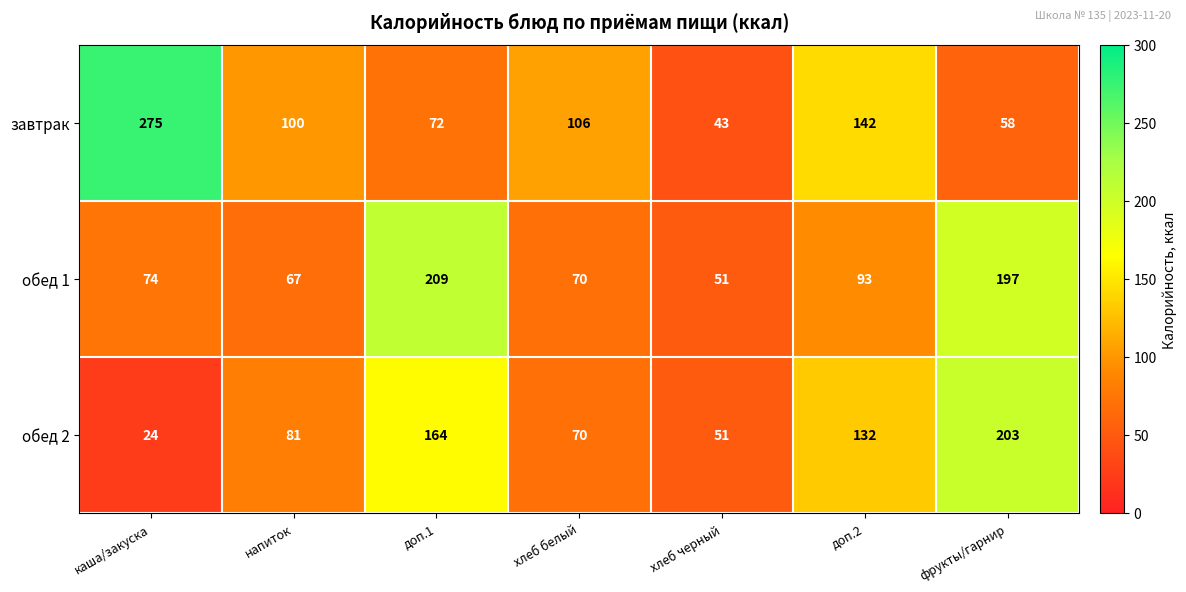

Reading left to right, extract all data points from this chart.

завтрак: каша/закуска=275	напиток=100	доп.1=72	хлеб белый=106	хлеб черный=43	доп.2=142	фрукты/гарнир=58
обед 1: каша/закуска=74	напиток=67	доп.1=209	хлеб белый=70	хлеб черный=51	доп.2=93	фрукты/гарнир=197
обед 2: каша/закуска=24	напиток=81	доп.1=164	хлеб белый=70	хлеб черный=51	доп.2=132	фрукты/гарнир=203